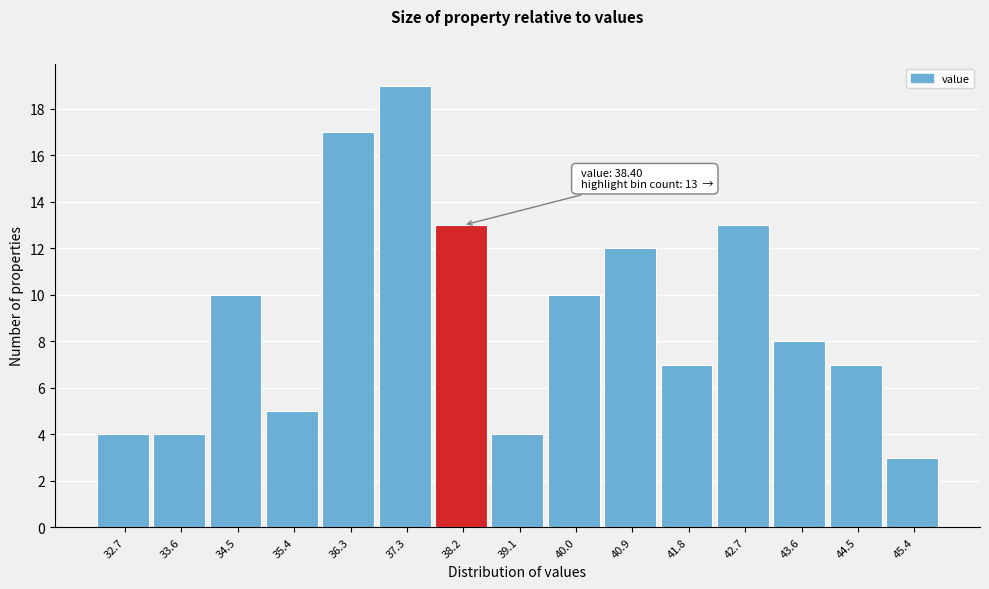

Reading right to left, transcribe all the data shown in this chart.

3	7	8	13	7	12	10	4	13	19	17	5	10	4	4